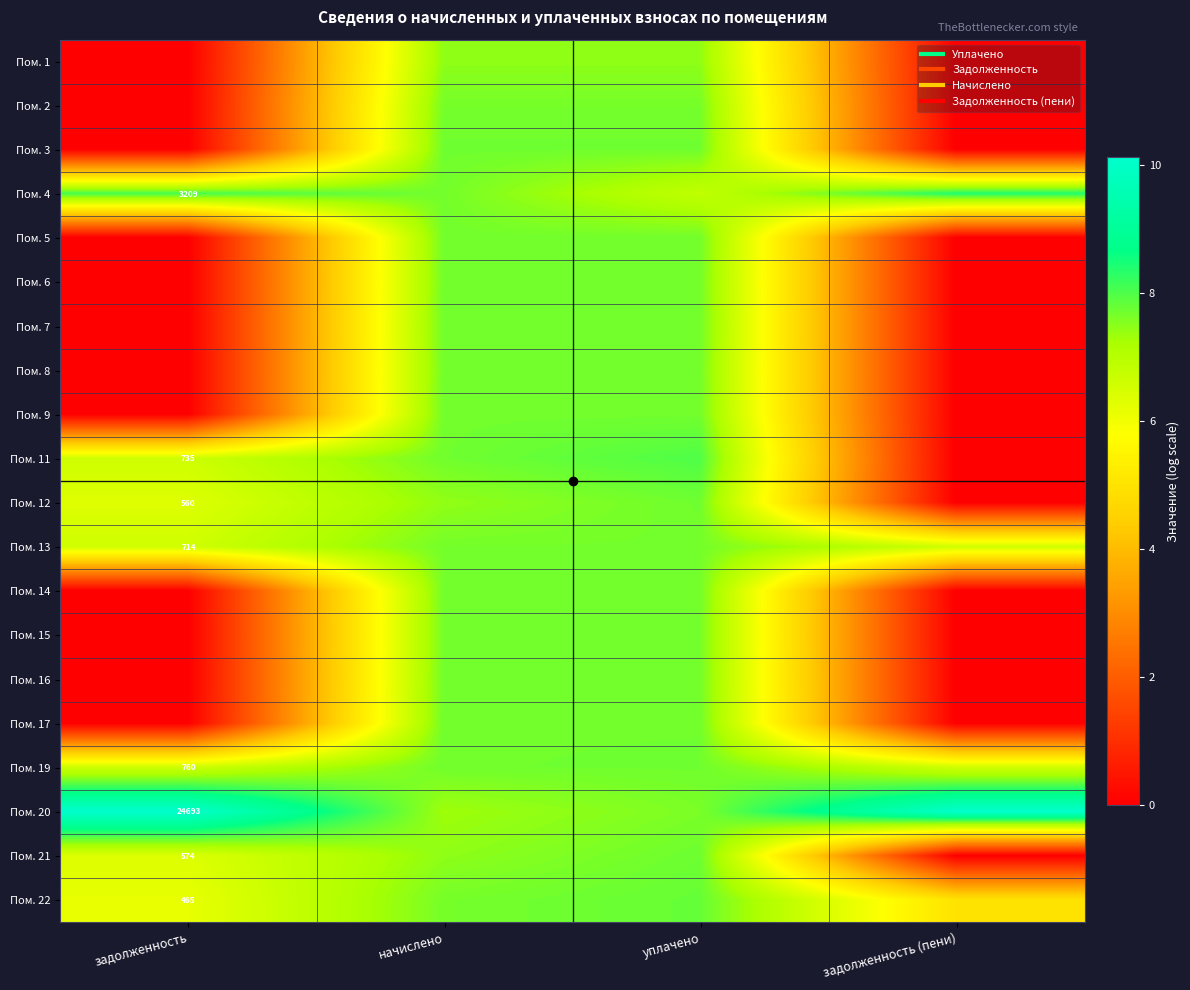

Count the number of data series in this chart.

20